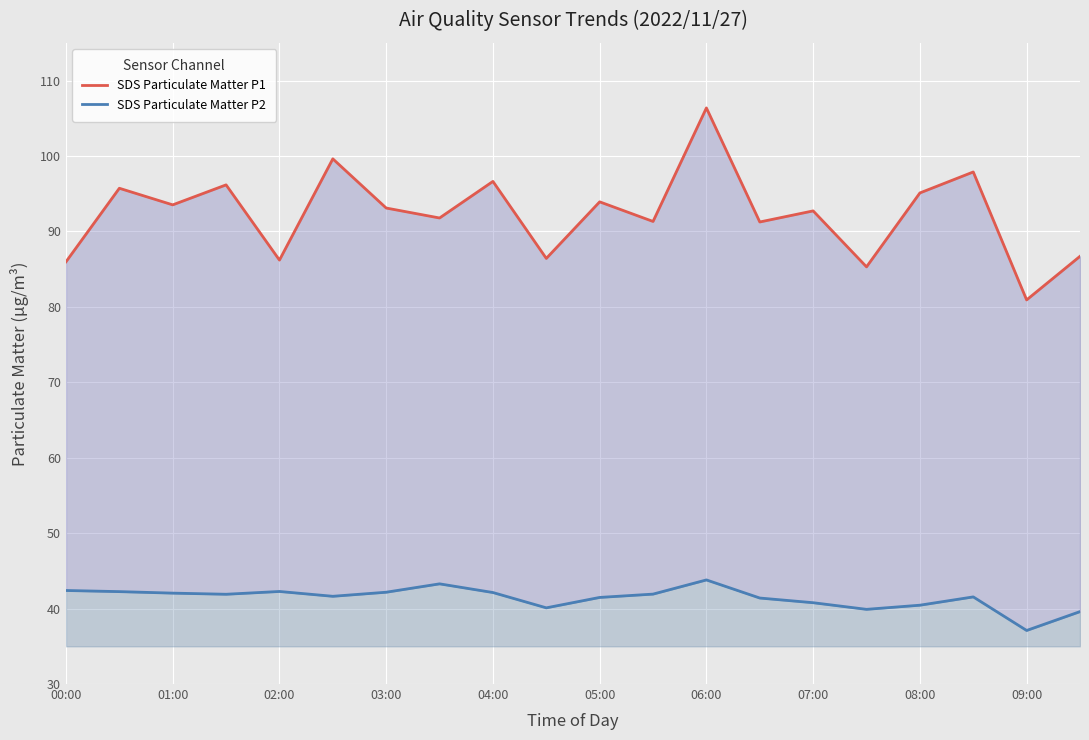

True or false: SDS Particulate Matter P1 and SDS Particulate Matter P2 cross at least once.

False